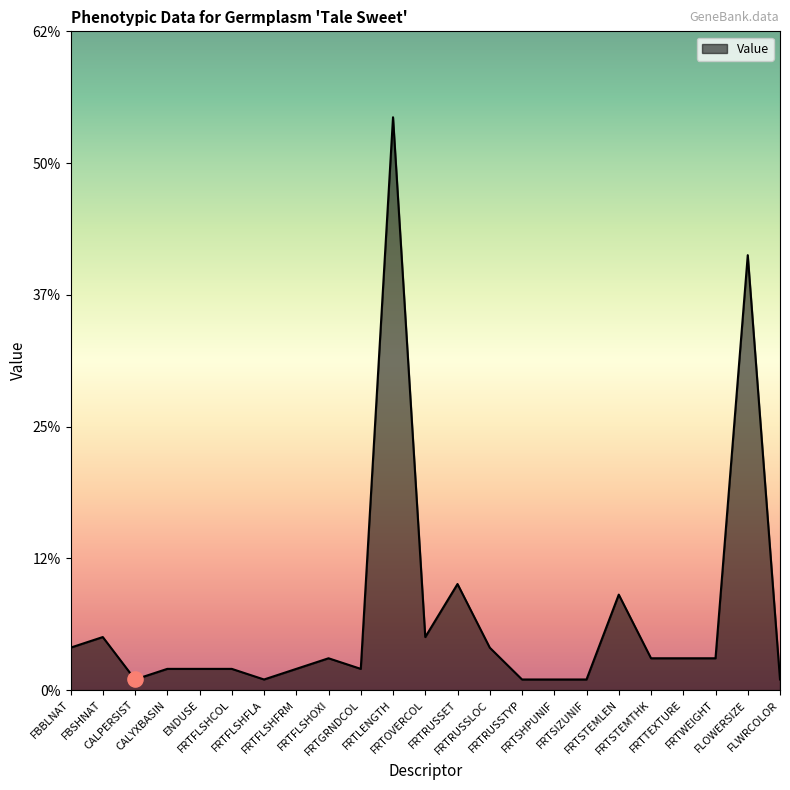

Between FLOWERSIZE and FLWRCOLOR, which is larger?

FLOWERSIZE